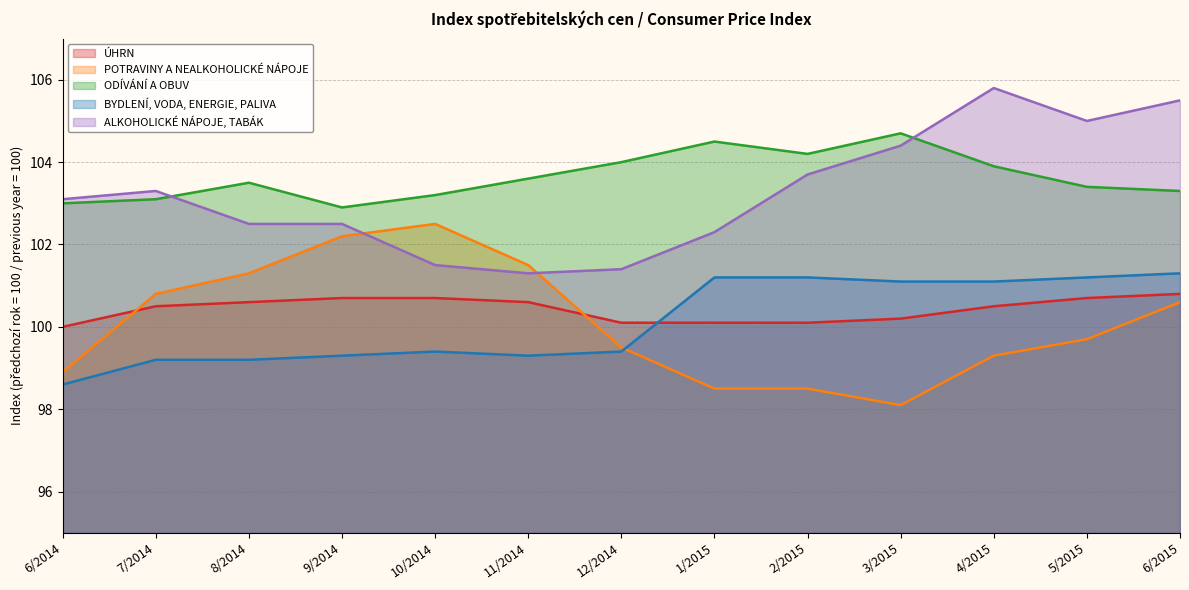

True or false: BYDLENÍ, VODA, ENERGIE, PALIVA and ÚHRN cross at least once.

True